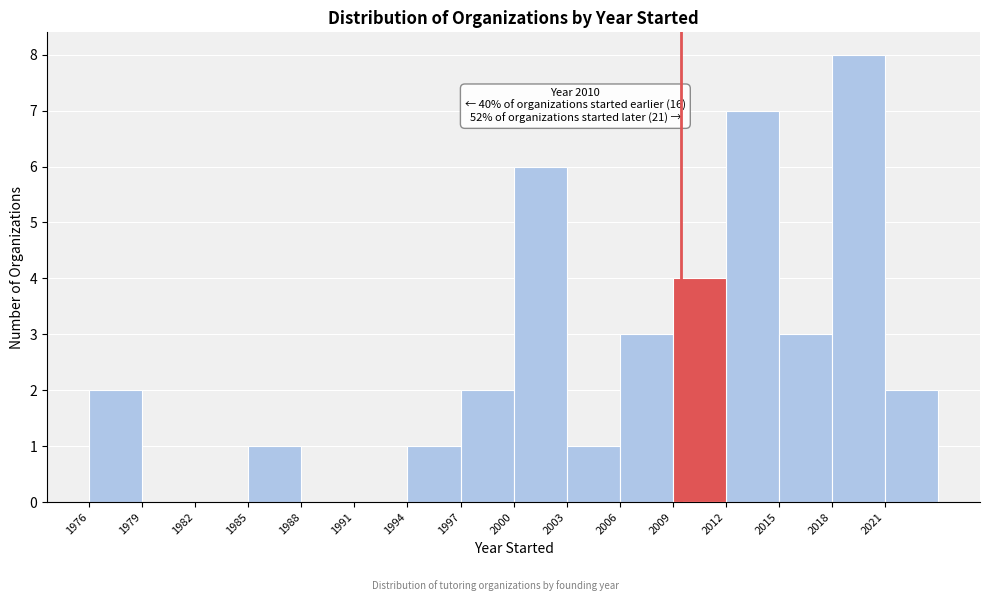

Which range on the x-axis has the tallest bar?

2018.5 to 2021.5